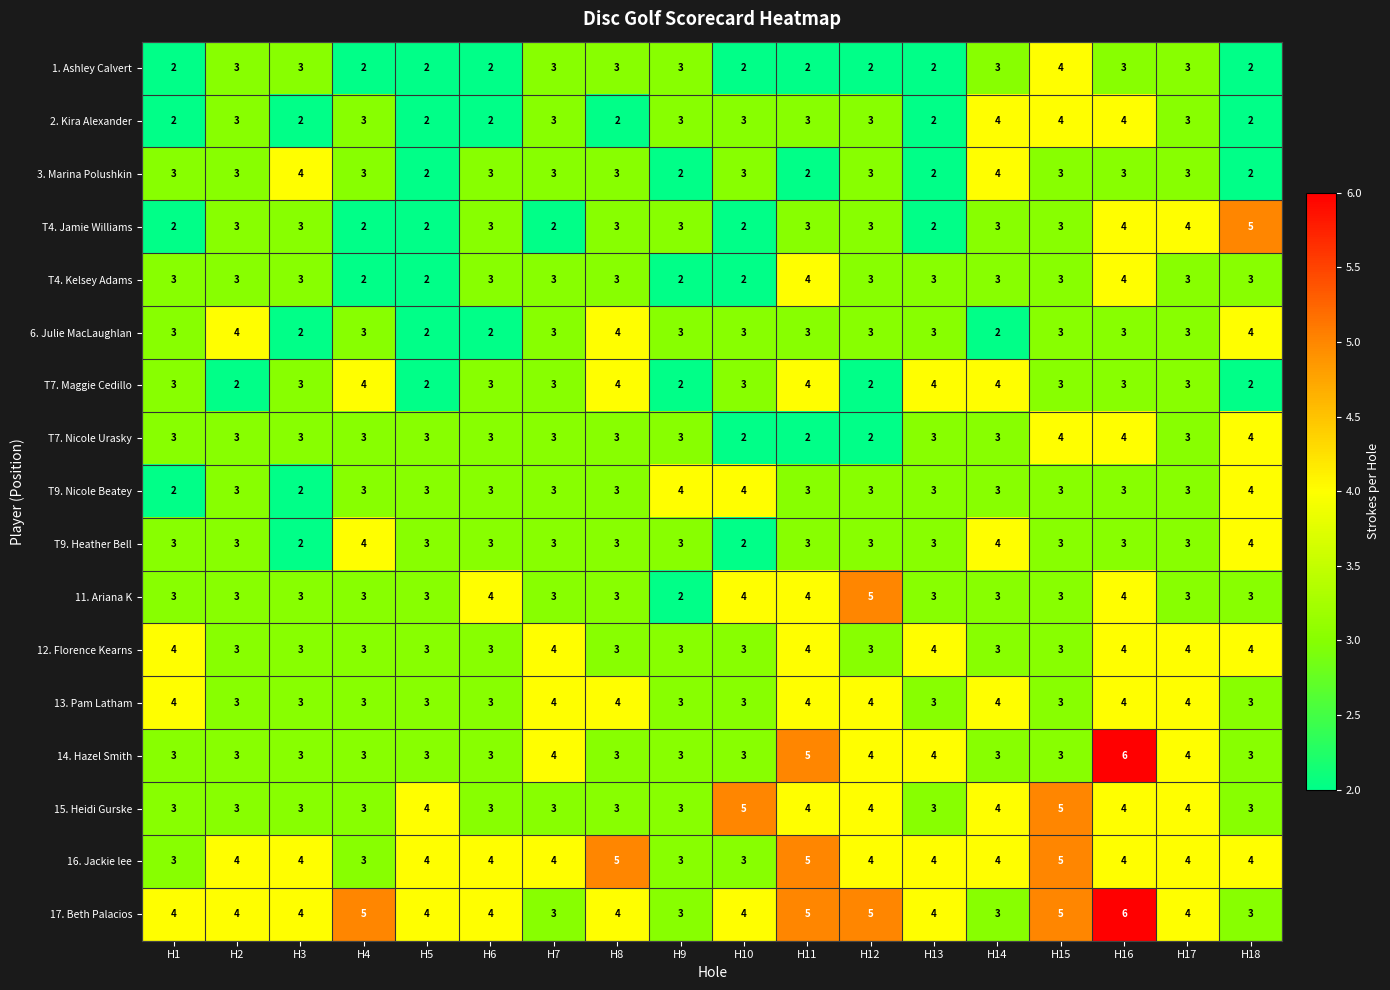

Between H4 and H14, which series saw the biggest shift?

17. Beth Palacios